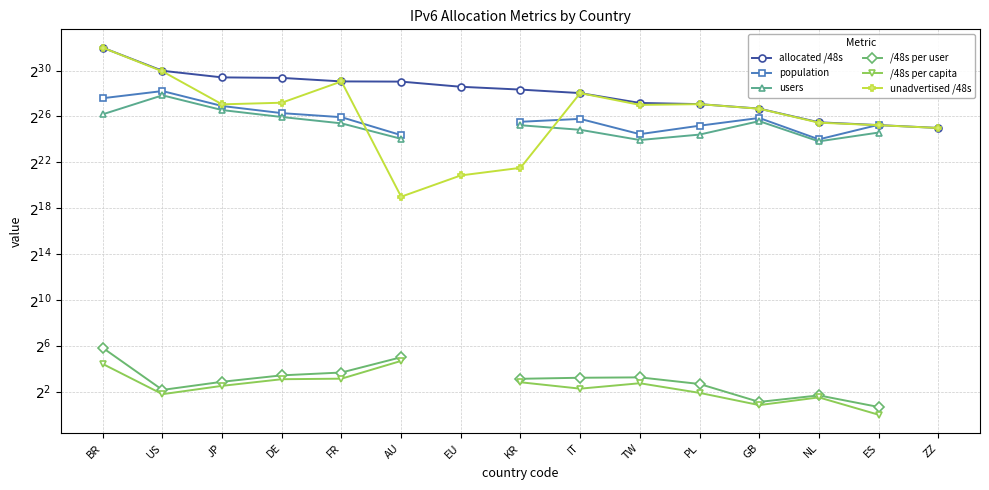

True or false: users and /48s per capita cross at least once.

False